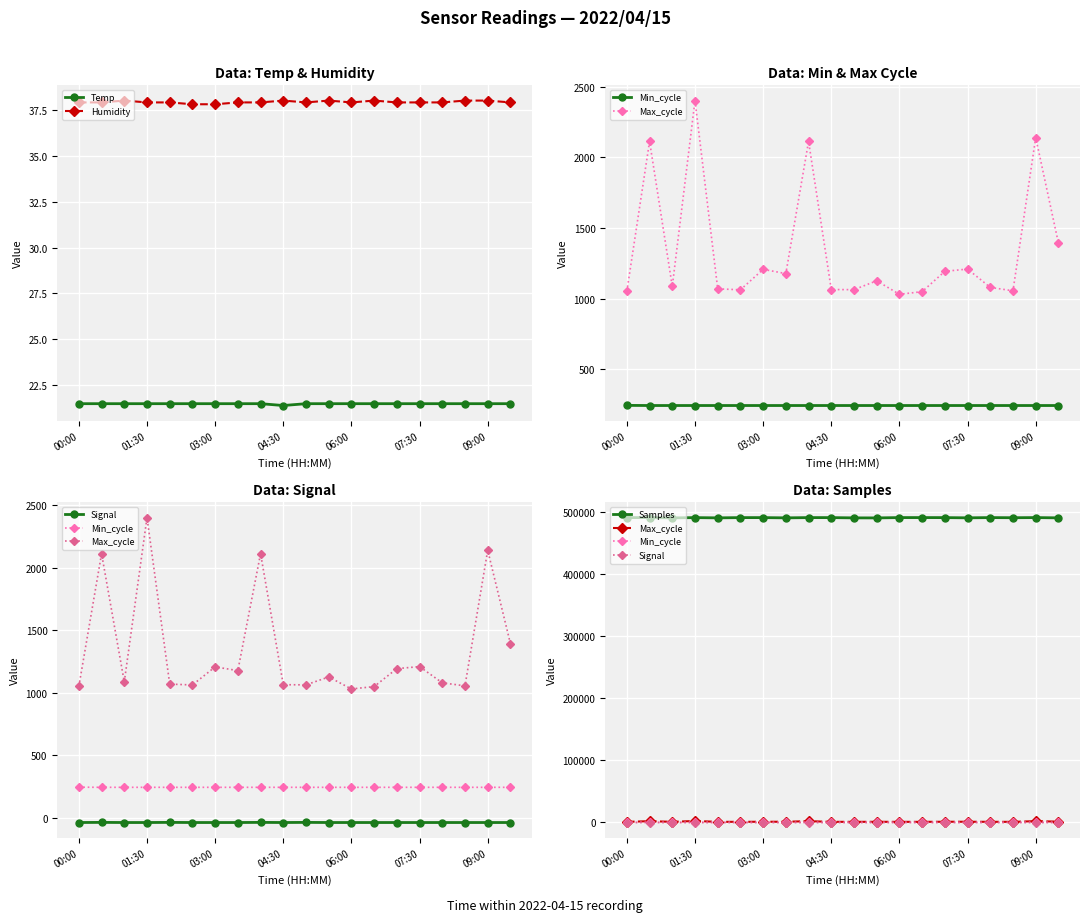

True or false: Temp has a value of 11.6 at 07:30.

False